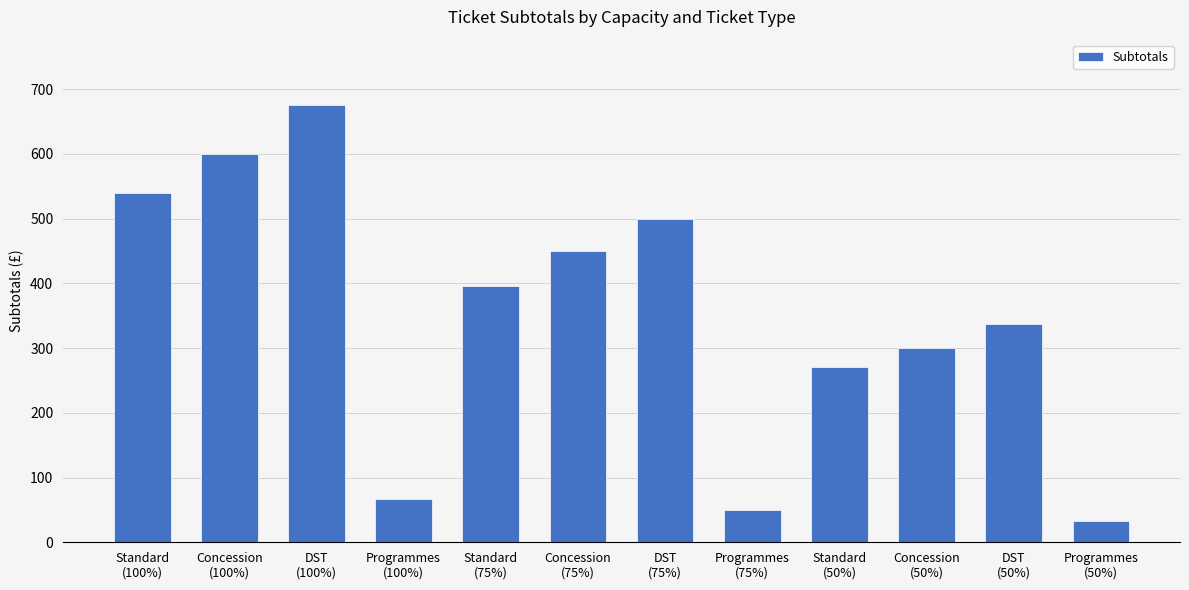

What is the greatest value displayed?

675.0